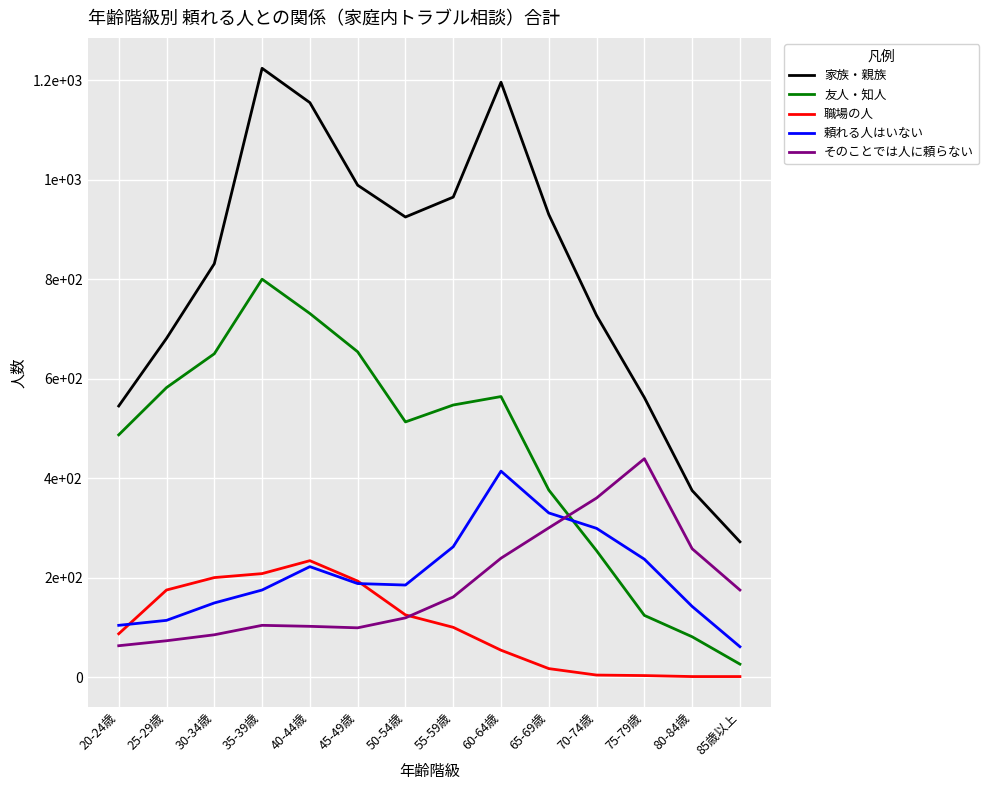

Rank the categories by 頼れる人はいない value from lowest to highest.

85歳以上, 20-24歳, 25-29歳, 80-84歳, 30-34歳, 35-39歳, 50-54歳, 45-49歳, 40-44歳, 75-79歳, 55-59歳, 70-74歳, 65-69歳, 60-64歳